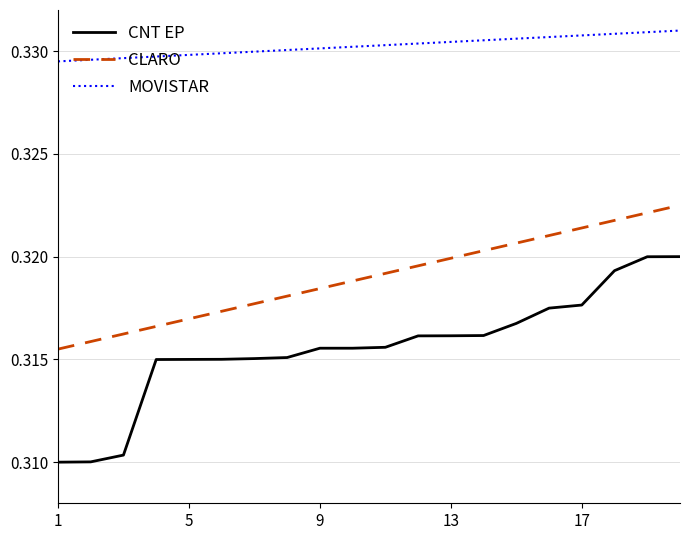

True or false: CNT EP and MOVISTAR cross at least once.

False